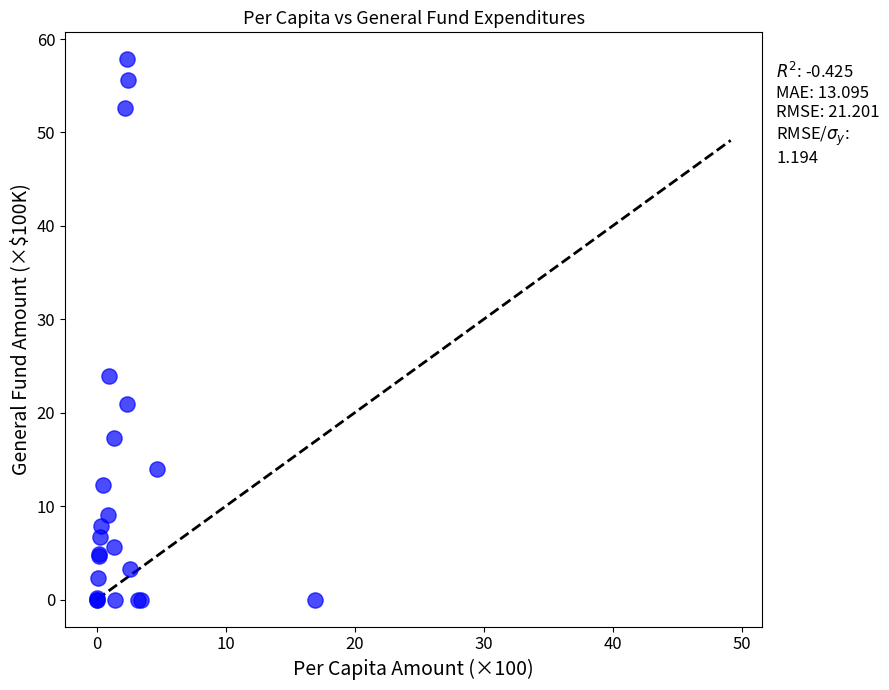

What Y value in the scatter plot is closest to 28?

23.9